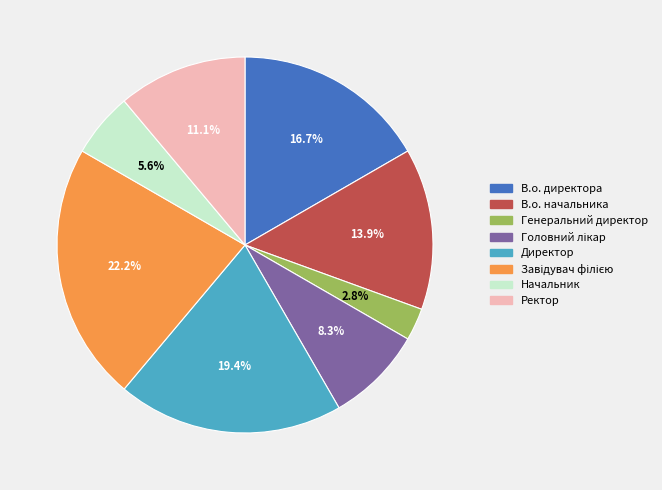

What is the ratio of the value at Ректор to the value at В.о. начальника?

0.8